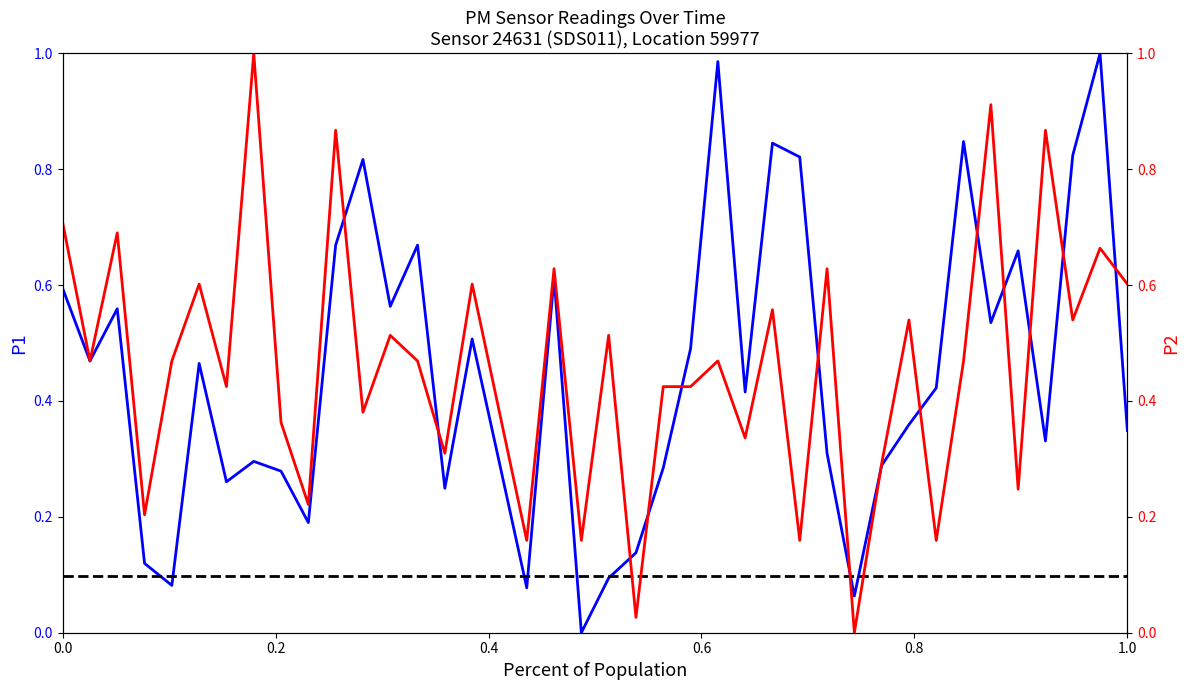

Which series has the largest total across all categories?

P2